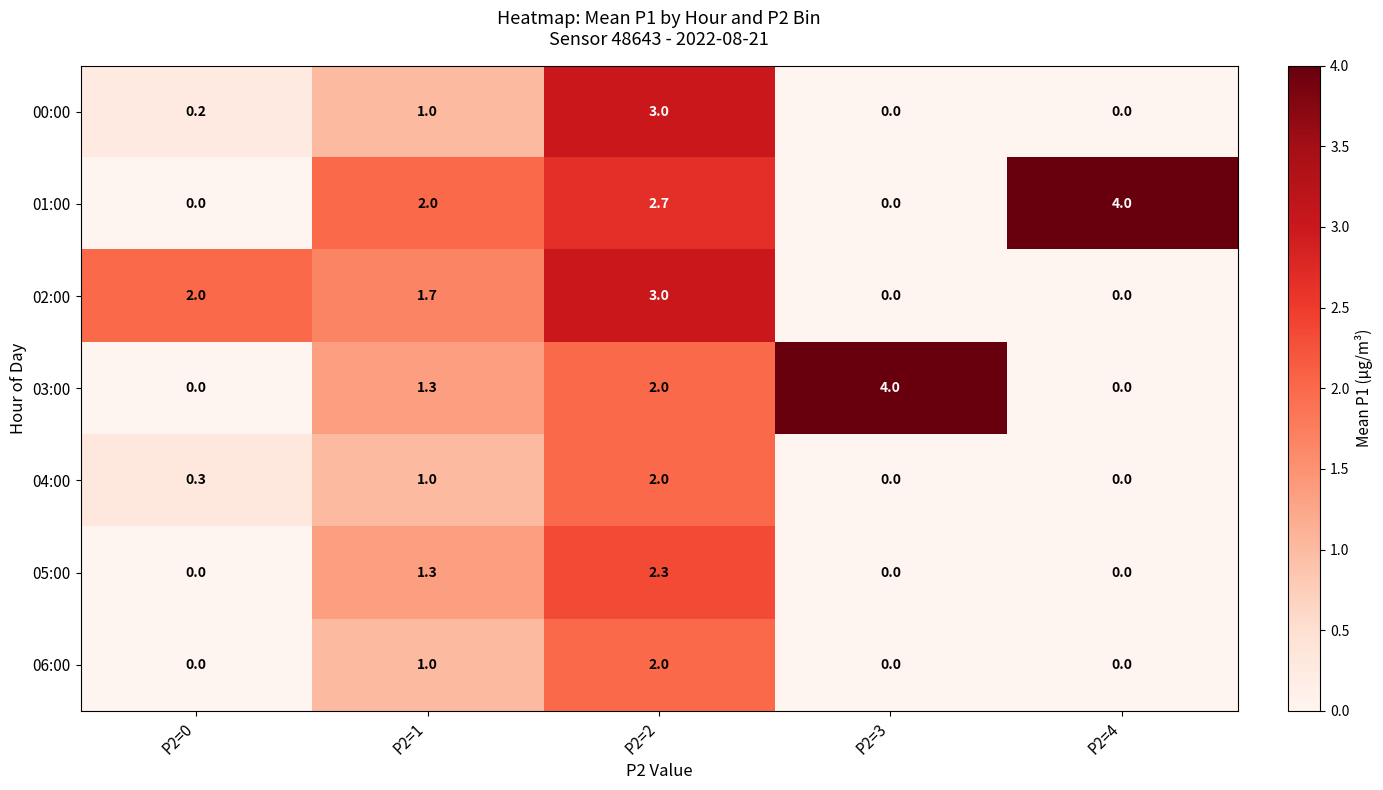

What is the difference between the highest and lowest values at P2=0?

2.0